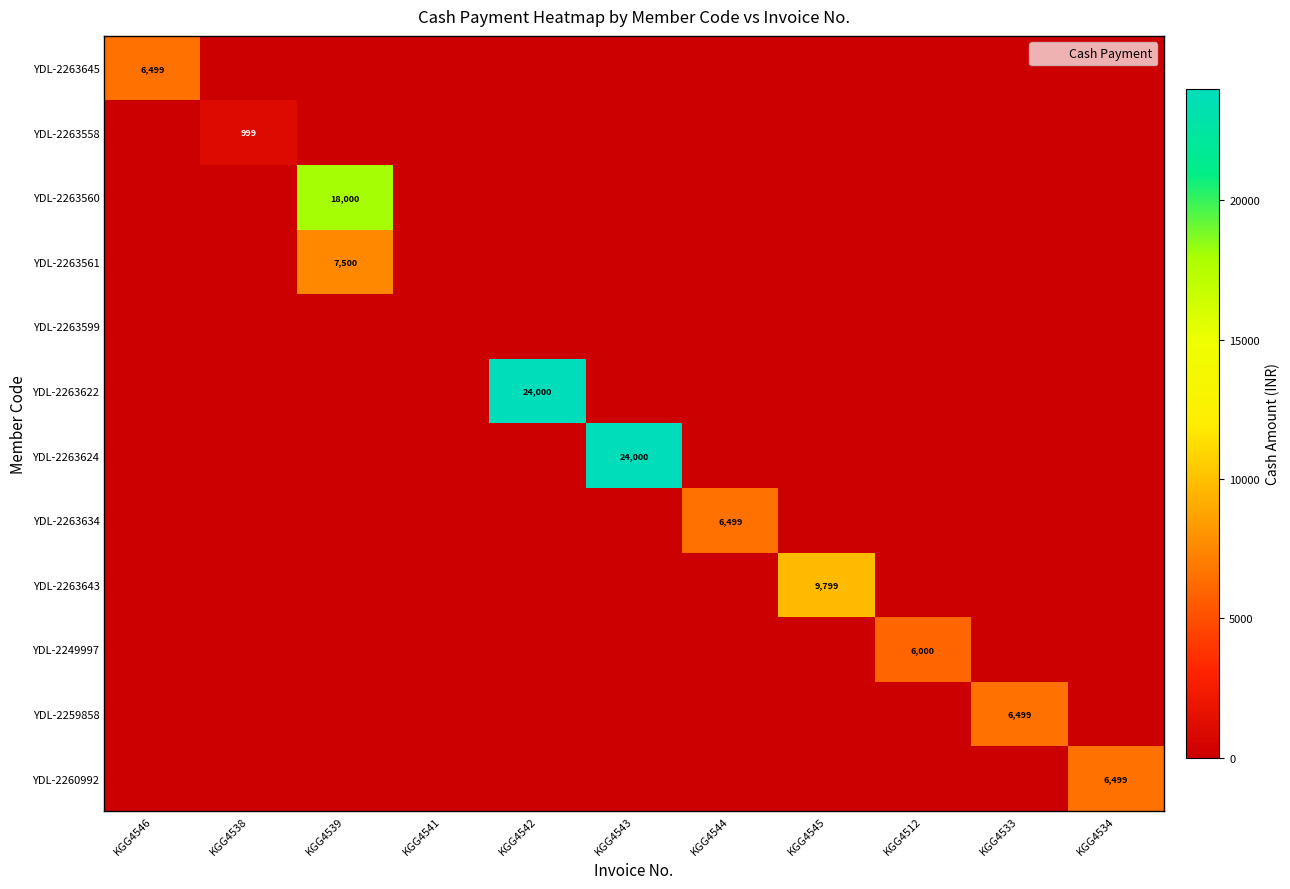

List the labels in order of YDL-2263643 value, largest first.

KGG4545, KGG4546, KGG4538, KGG4539, KGG4541, KGG4542, KGG4543, KGG4544, KGG4512, KGG4533, KGG4534